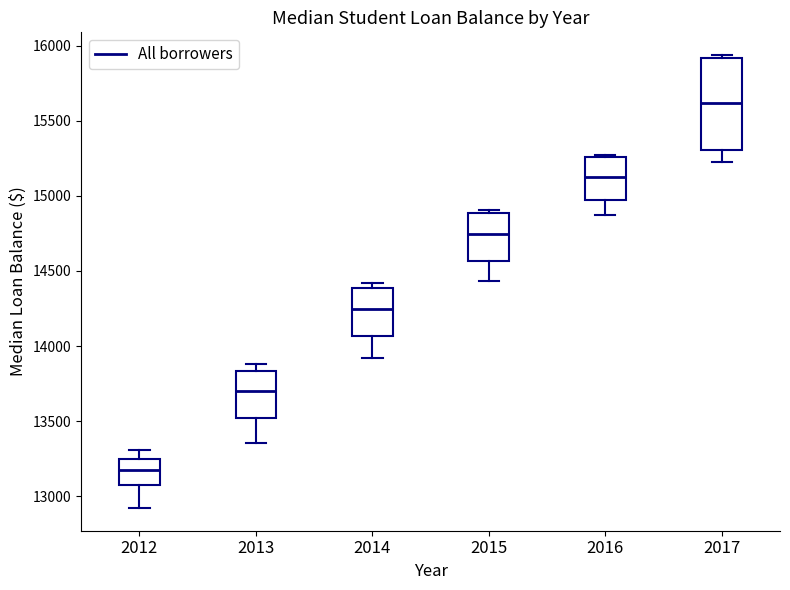

Where does the lower whisker of the box at x = 2017 end on the y-axis? The values are not printed on the chart, so give them approximately, as read against the axis.

15250